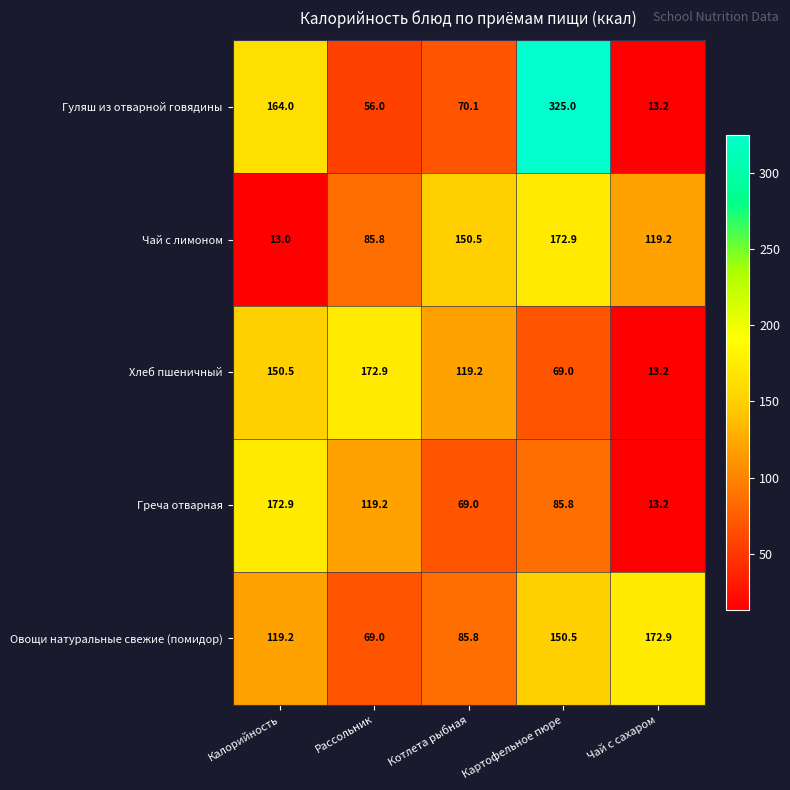

What is the smallest value displayed?

13.0